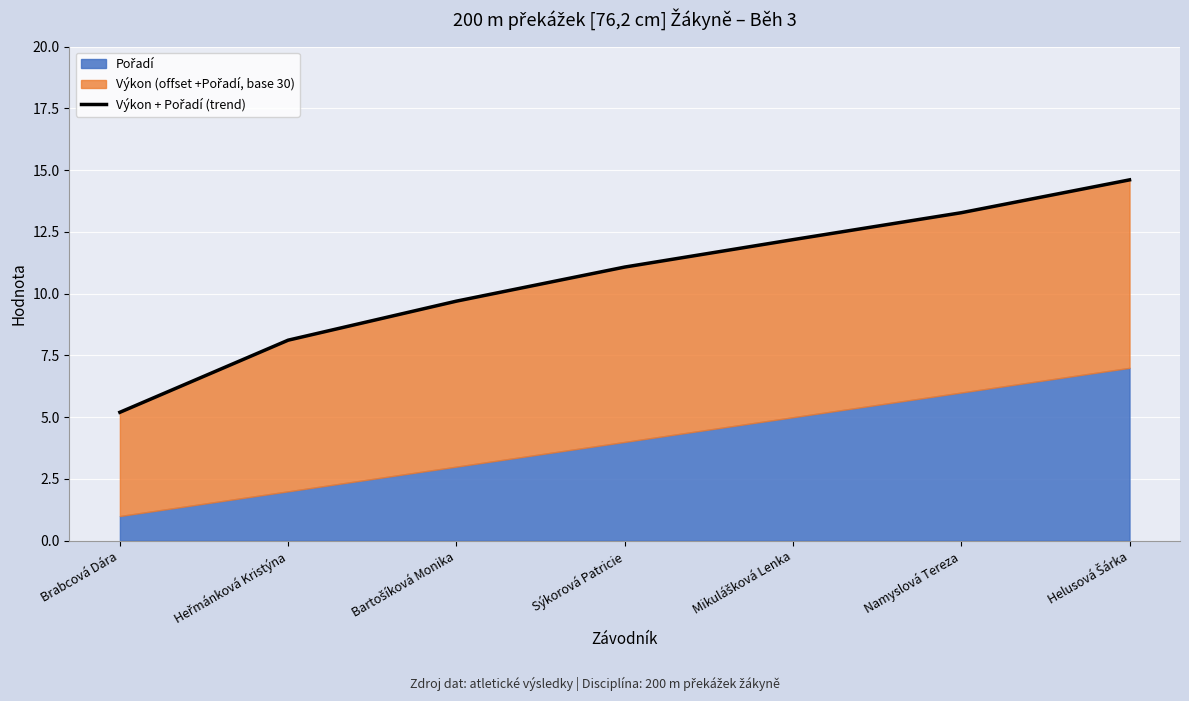

What is the average value?

10.6